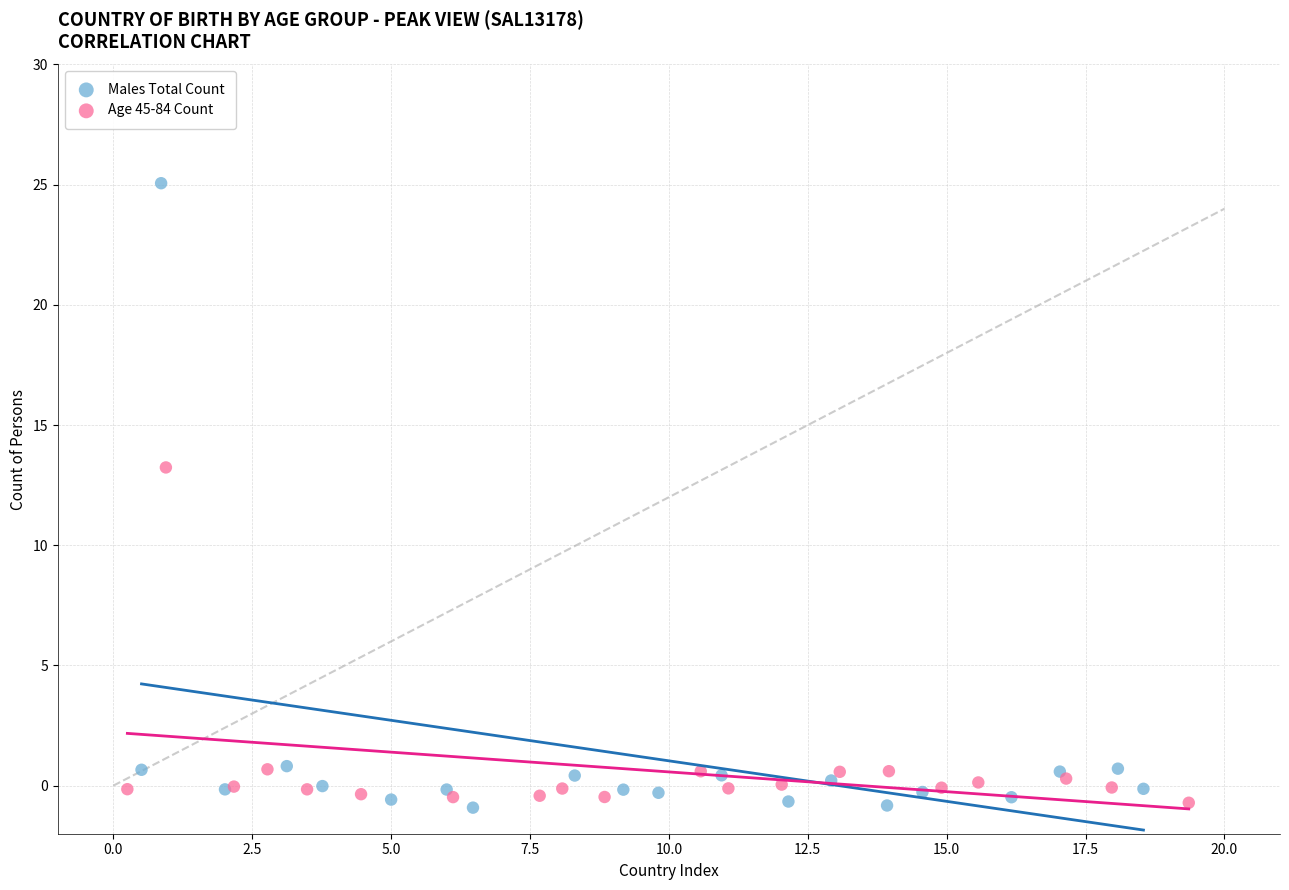

Which series contains the highest Y value?

Males Total Count